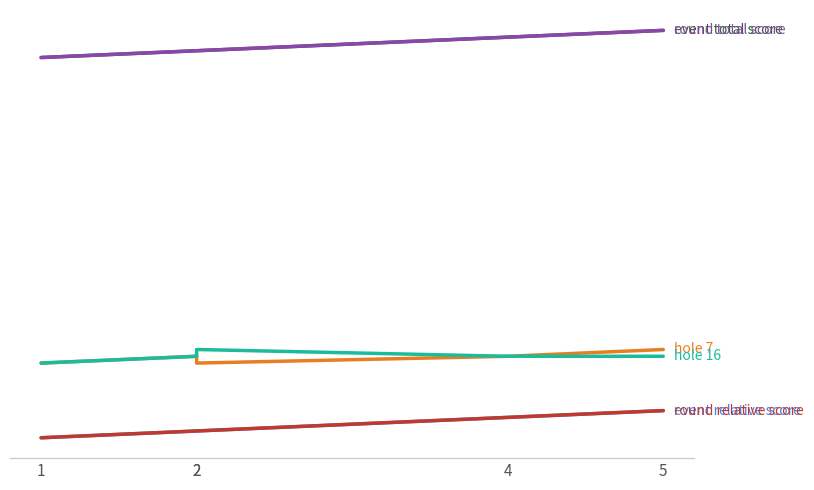

Which series has the widest spread of values?

event_relative_score